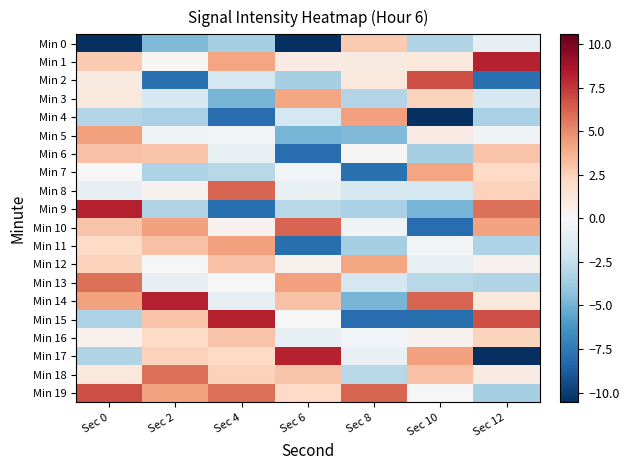

Between Sec 6 and Sec 8, which is larger?

Sec 8